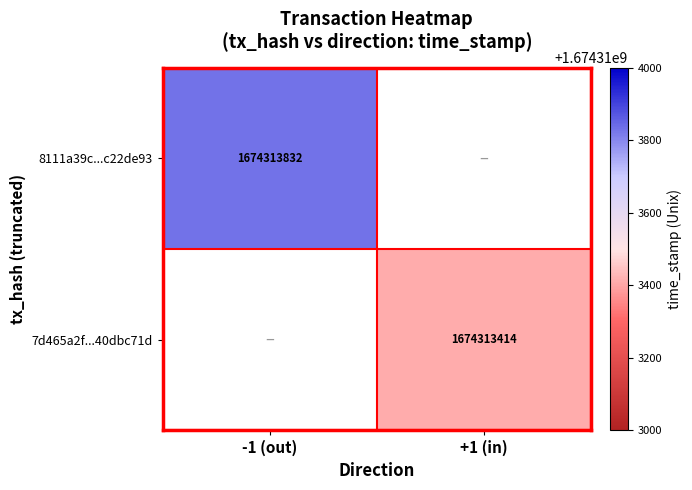

List the series in order of their peak value, highest first.

8111a39c6bb54d875c198848c1a88284c22de93, 7d465a2ff296847ac03317b32ea045840dbc71d